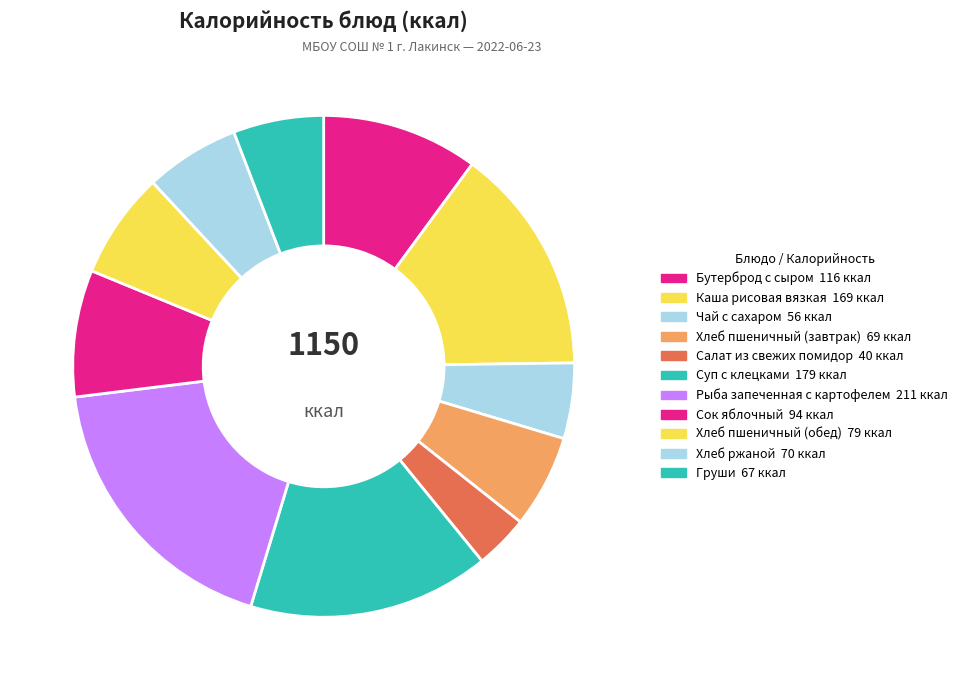

Which slice is the largest?

Рыба запеченная с картофелем